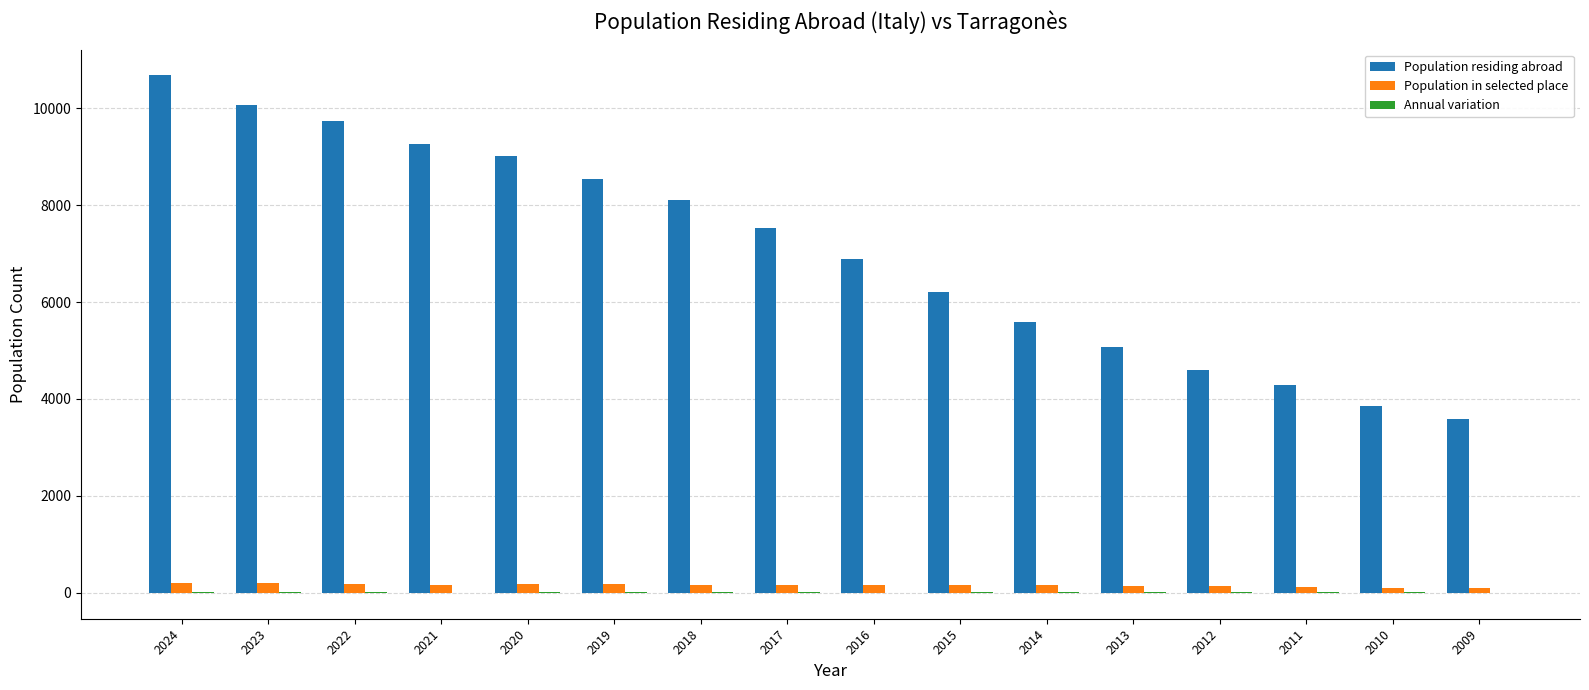

The value of Population residing abroad at 2021 is 9265. True or false?

True